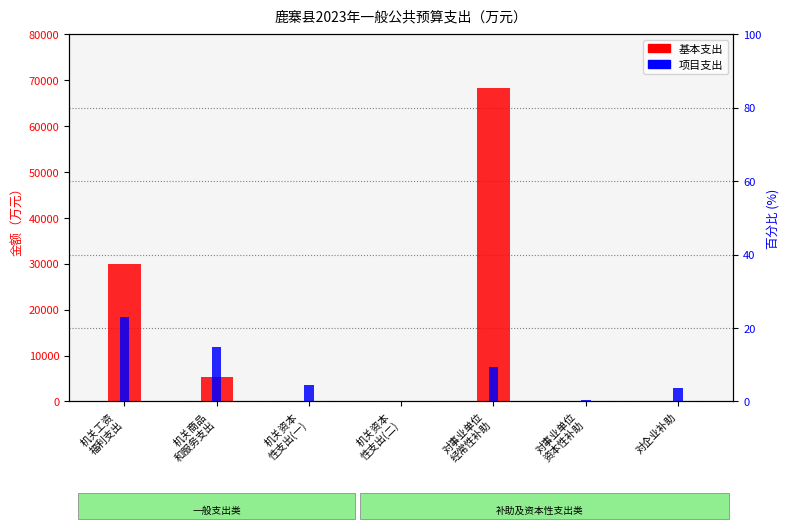

How many values in the 项目支出 series are below 3552?

3